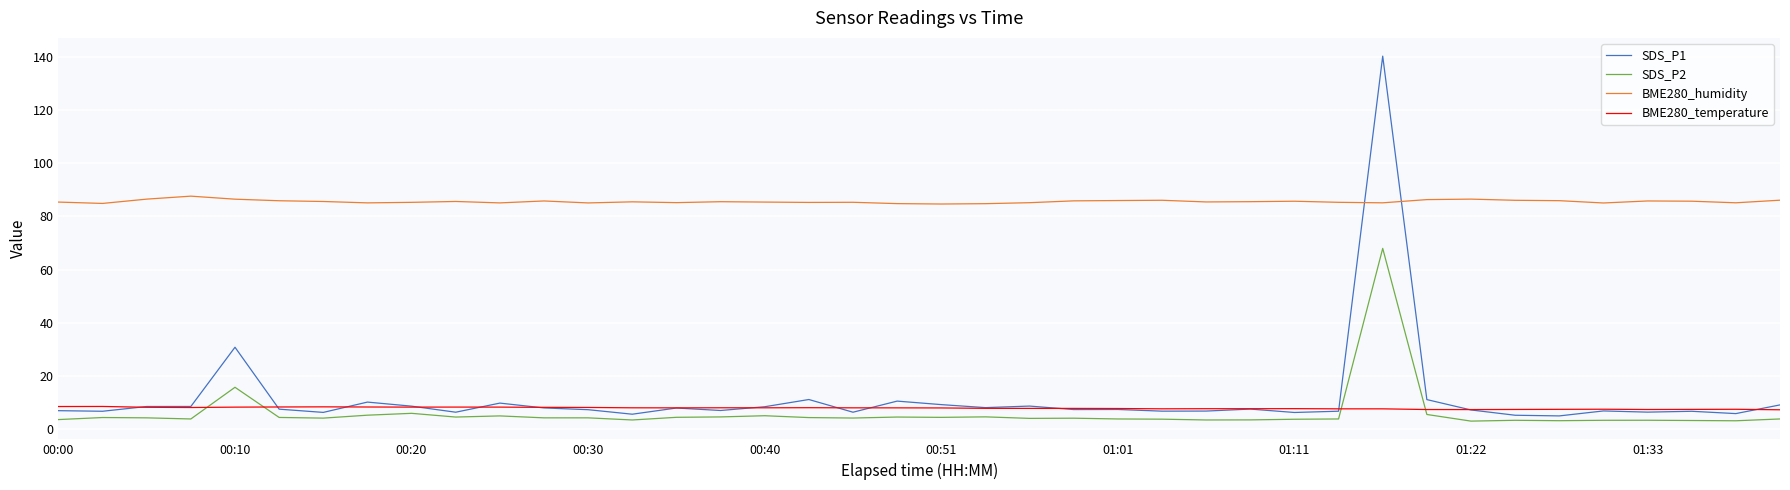

What is the greatest value displayed?

140.3